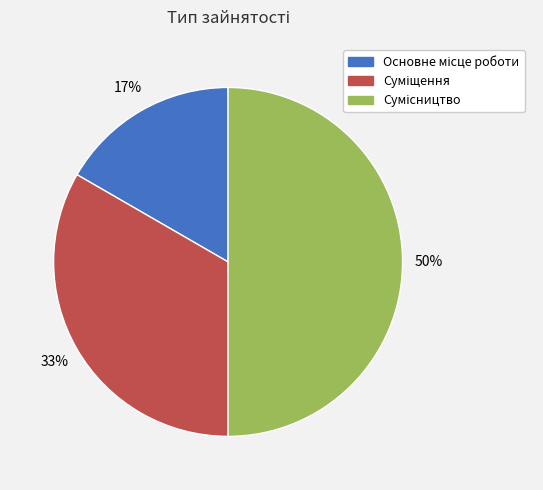

To the nearest percent, what is the average slice percentage?

33%